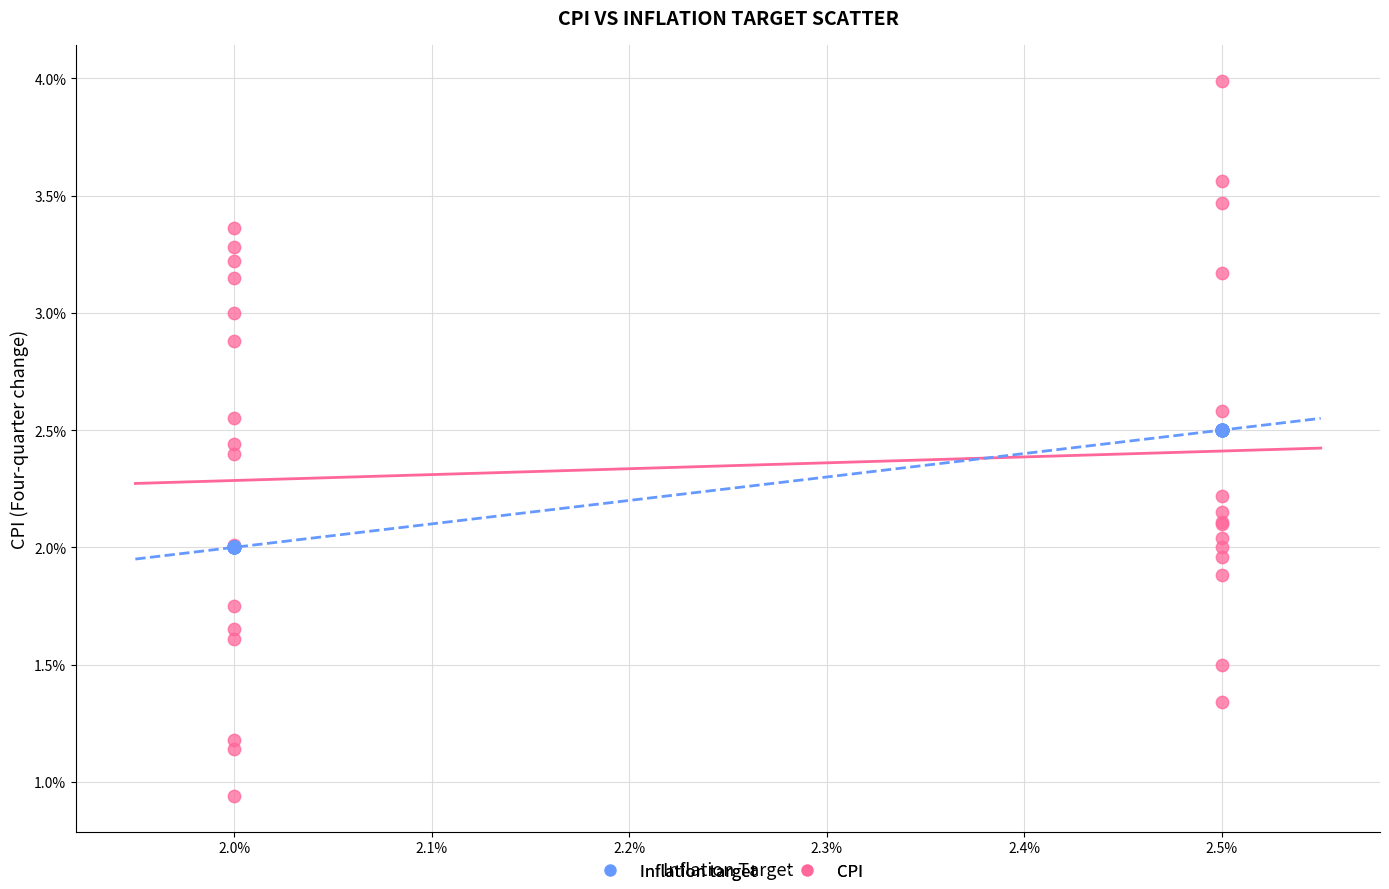

Which series contains the lowest Y value?

CPI